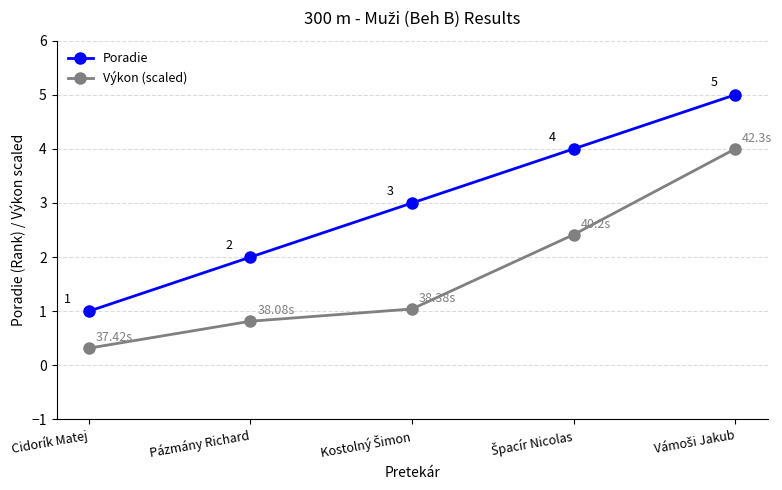

How many lines are shown in the chart?

2